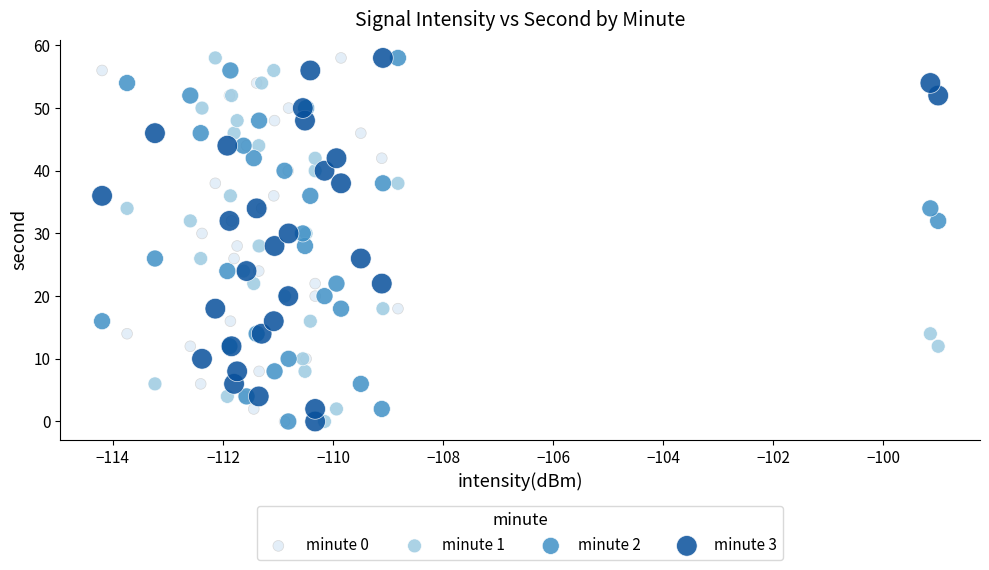

What are all the series names shown in the legend?

minute 0, minute 1, minute 2, minute 3